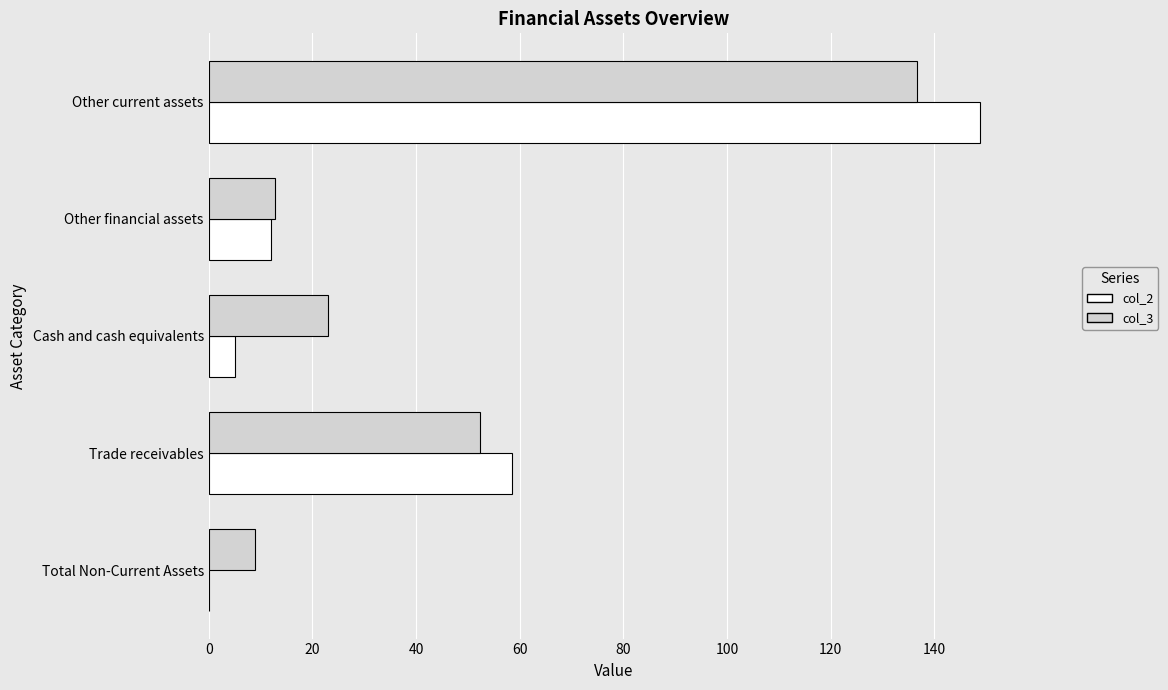

Which category has the highest value in the col_2 series?

Other current assets